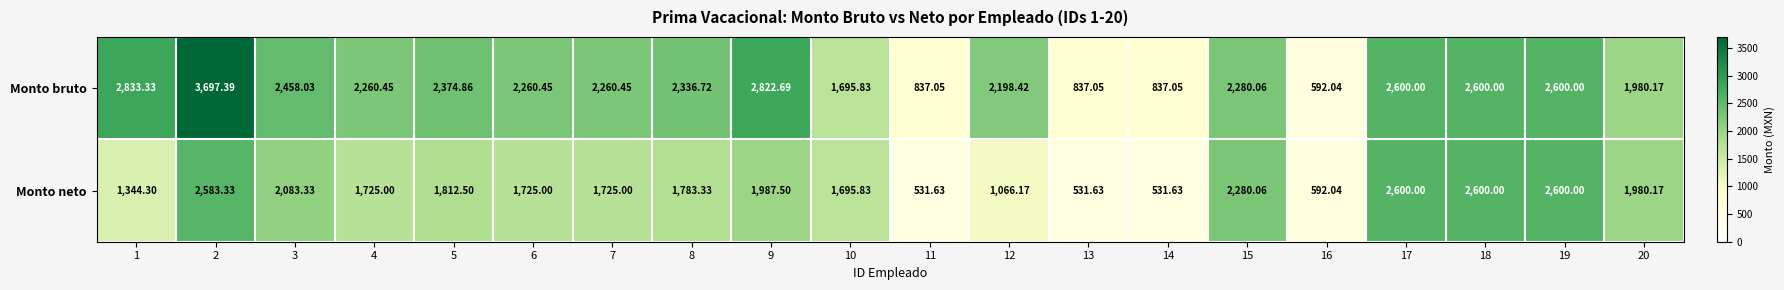

Between 4 and 18, which series saw the biggest shift?

Monto neto